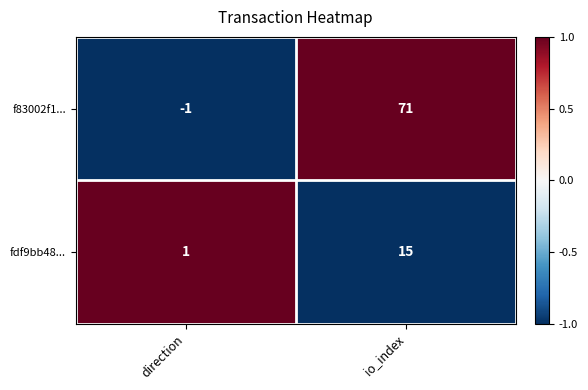

What is the spread (max minus min) of values at direction?

2